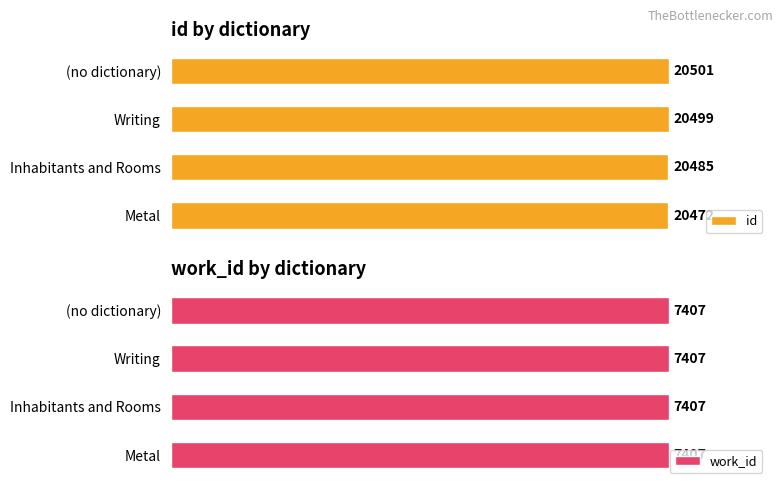

At which label is id closest to 20486?

Inhabitants and Rooms